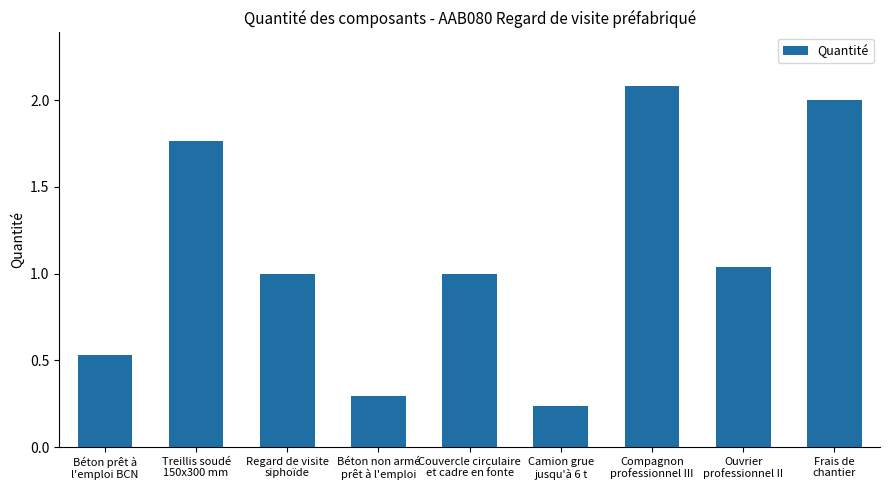

What is the average value?

1.1